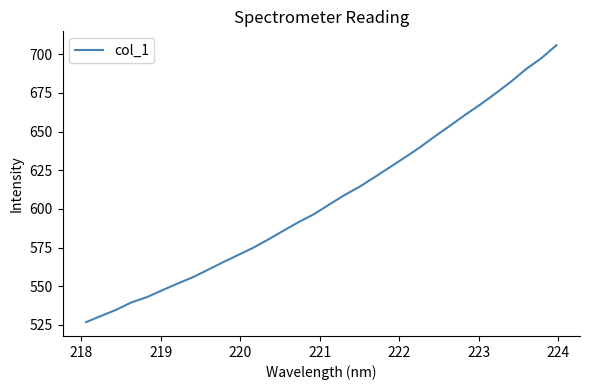

How many lines are shown in the chart?

1